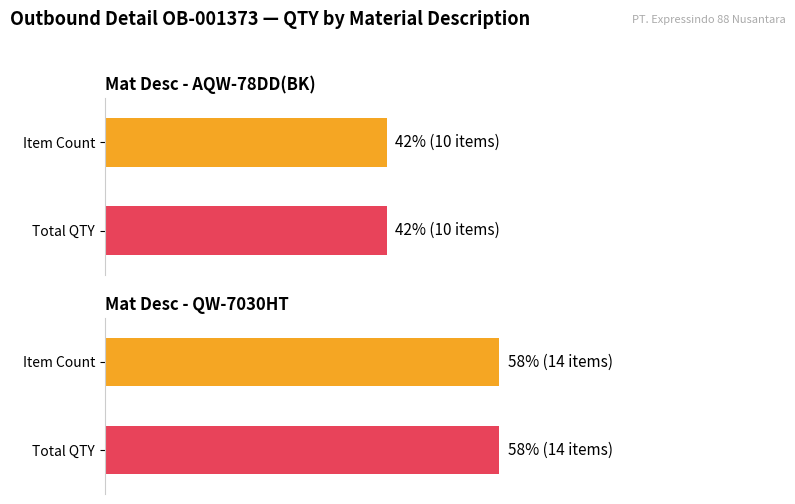

At which label does QTY reach its peak?

QW-7030HT